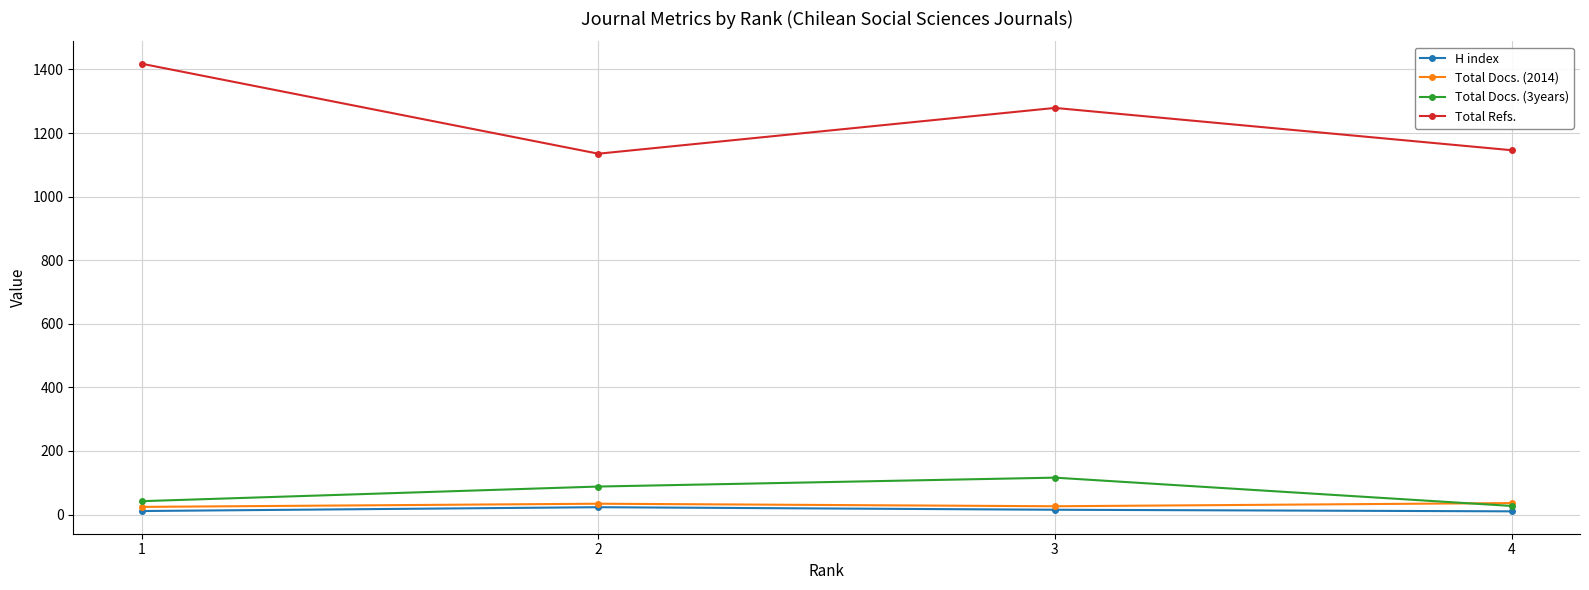

What is the value of the Total Docs. (2014) point at the 3rd from the left?

26